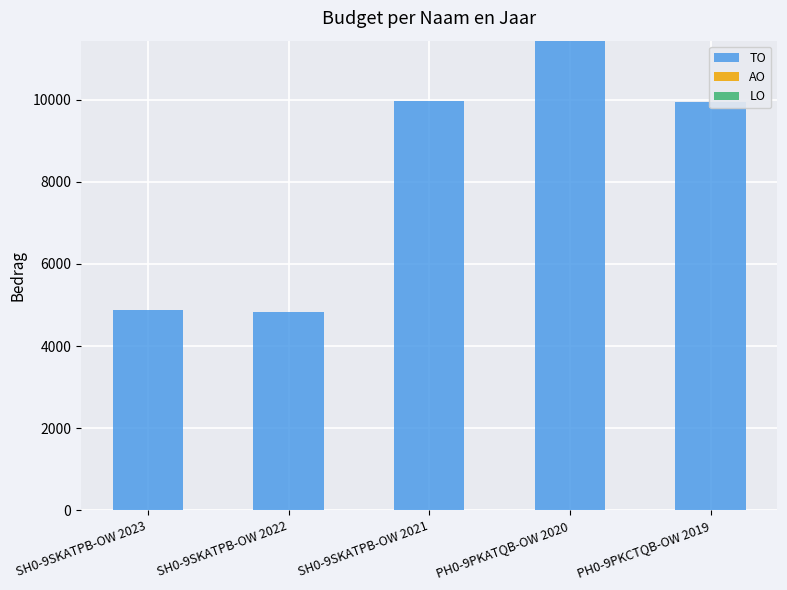

True or false: the data shows 5906 at PH0-9PKCTQB-OW 2019.

False